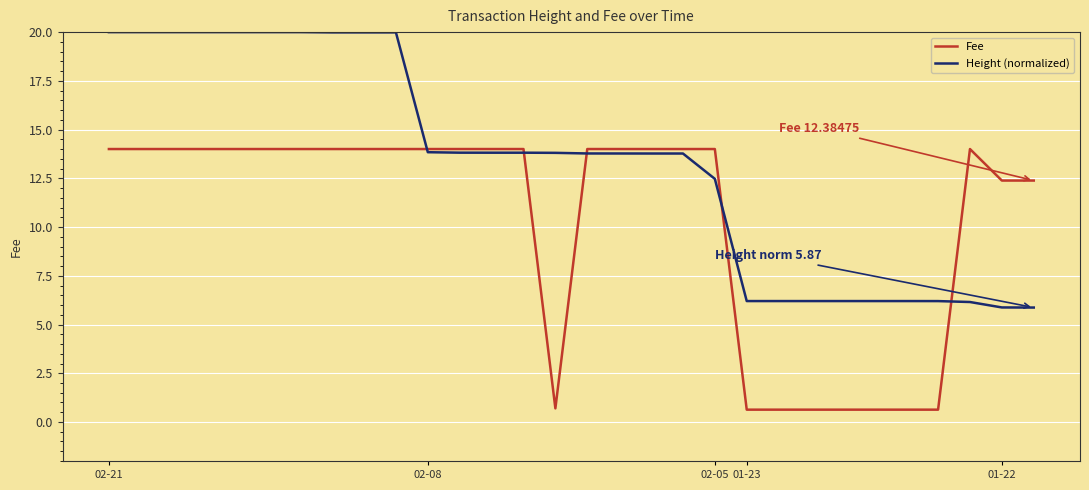

Which series has the largest total across all categories?

Height (normalized)